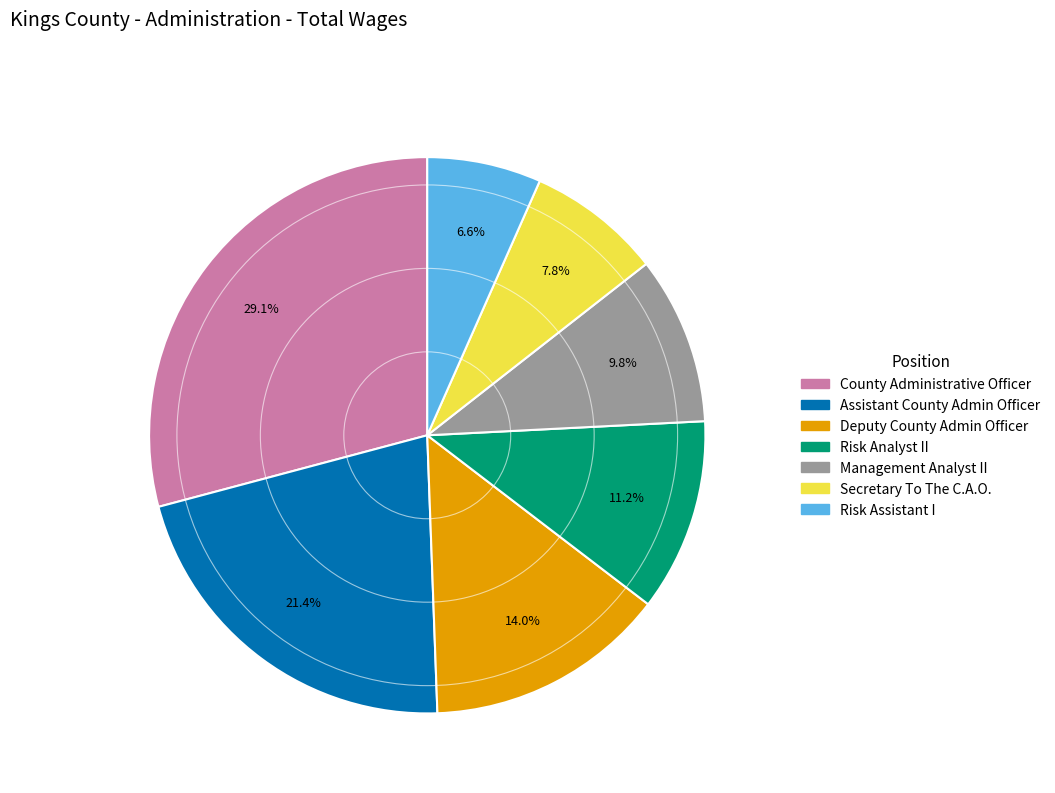

How many slices are in this pie chart?

7